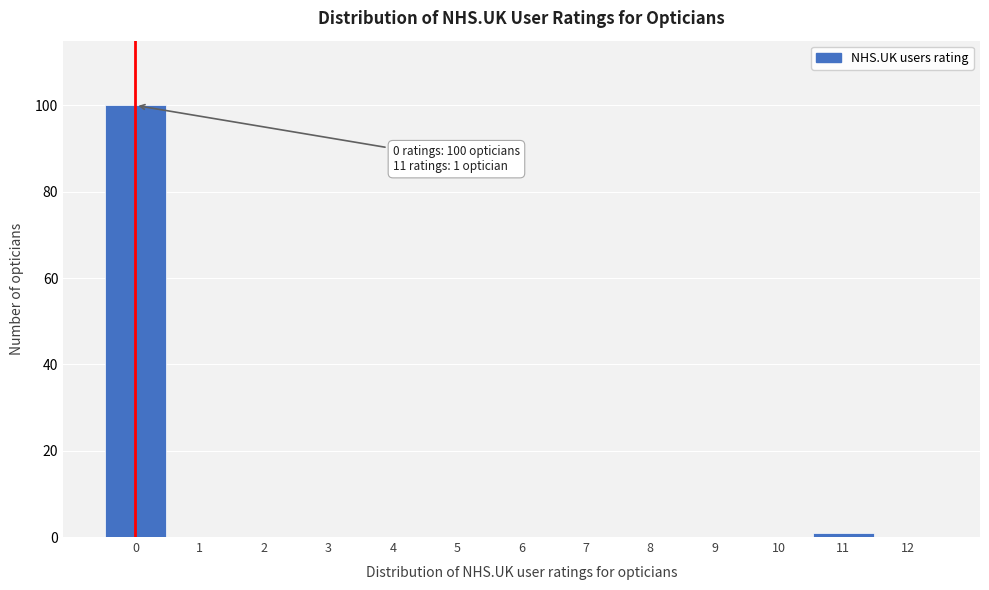

Over which range of the x-axis is the bar tallest?

-0.5 to 0.5